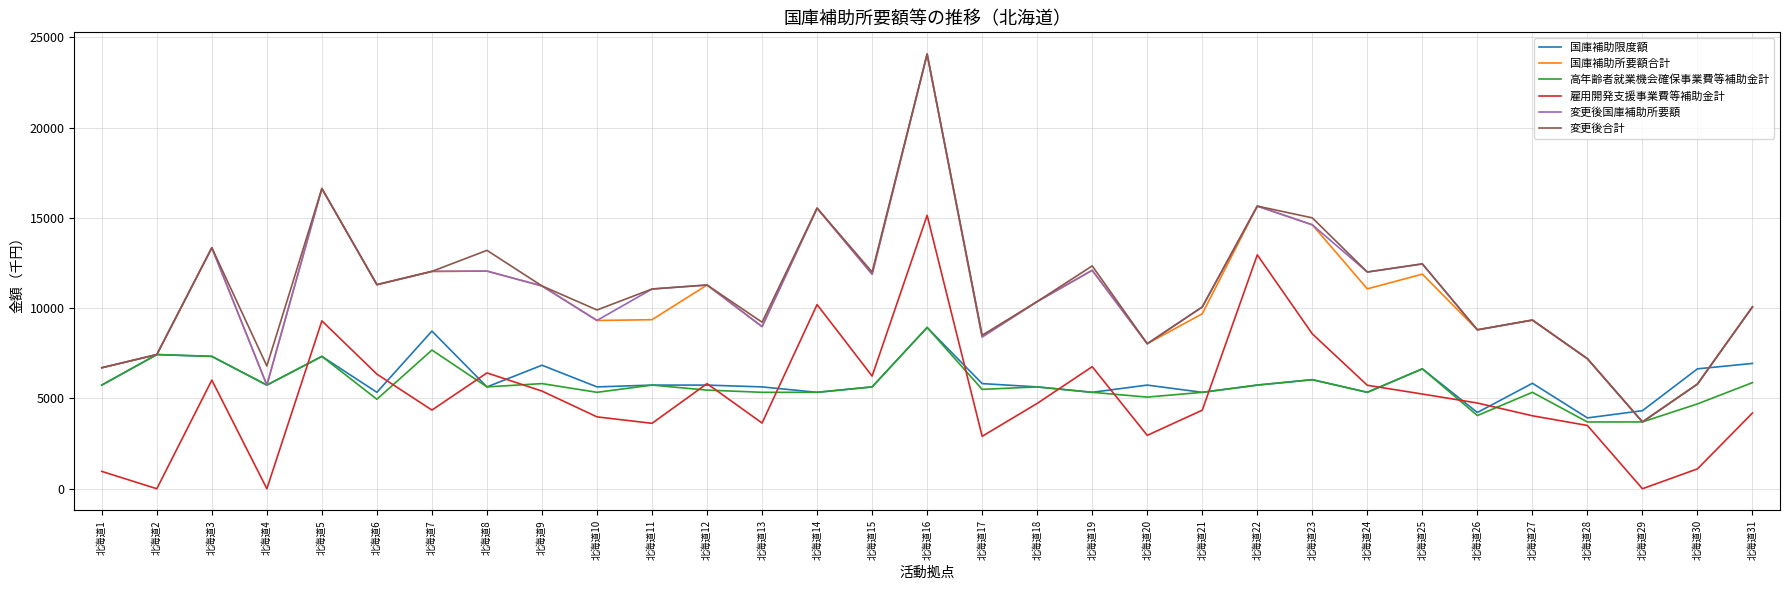

The value of 国庫補助限度額 at 北海道31 is 11044. True or false?

False